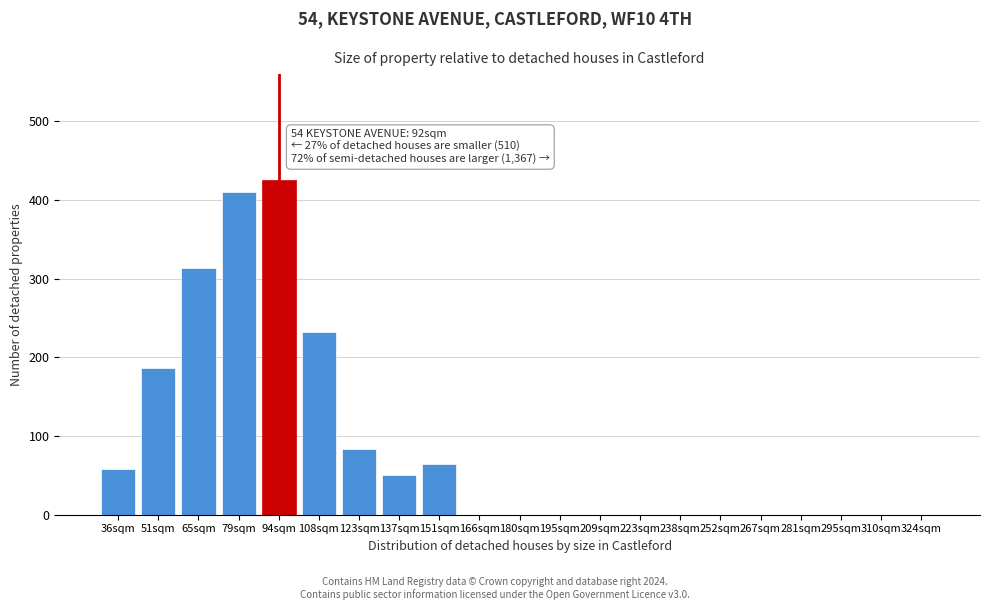

Reading left to right, transcribe all the data shown in this chart.

36sqm=58	51sqm=187	65sqm=314	79sqm=410	94sqm=426	108sqm=232	123sqm=84	137sqm=50	151sqm=64	166sqm=0	180sqm=0	195sqm=0	209sqm=0	223sqm=0	238sqm=0	252sqm=0	267sqm=0	281sqm=0	295sqm=0	310sqm=0	324sqm=0